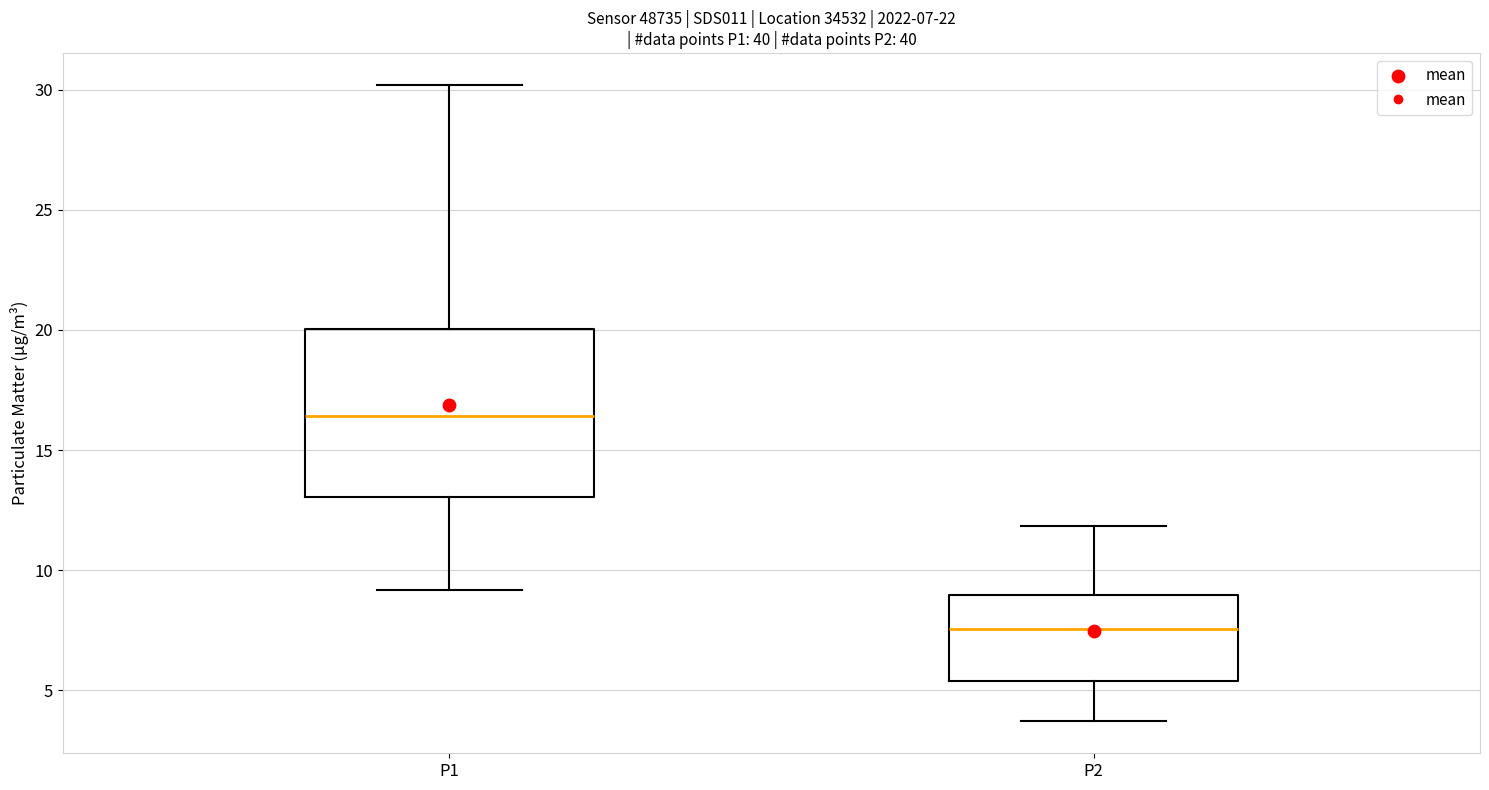

Which box's median line is the lowest?

P2